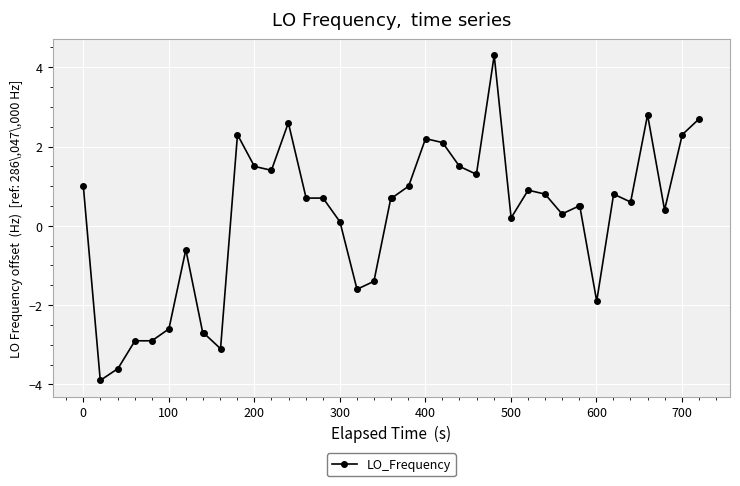

What is the minimum value shown in the chart?

-3.9